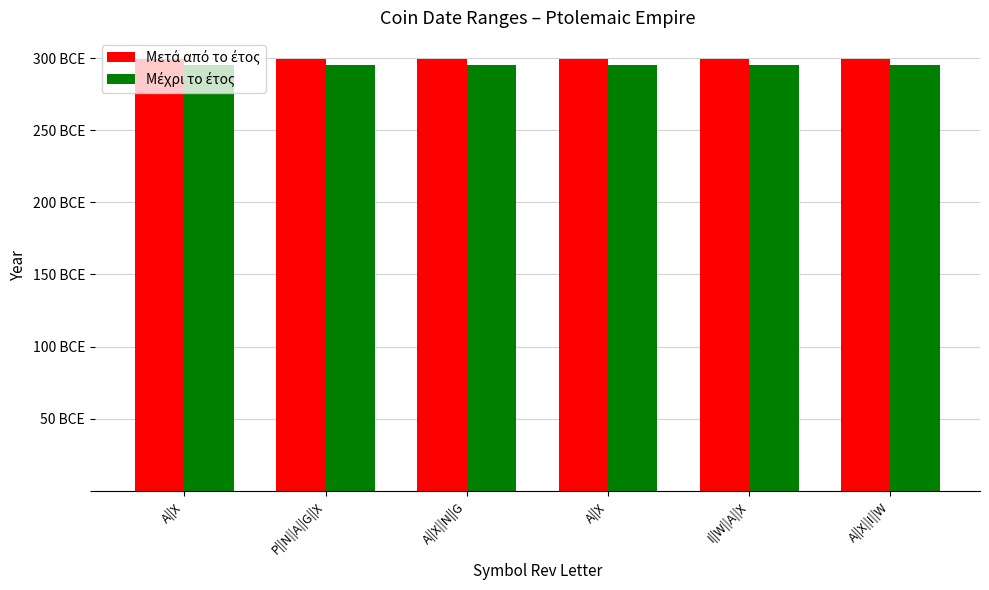

Which category has the lowest value in the Μέχρι το έτος series?

A||X